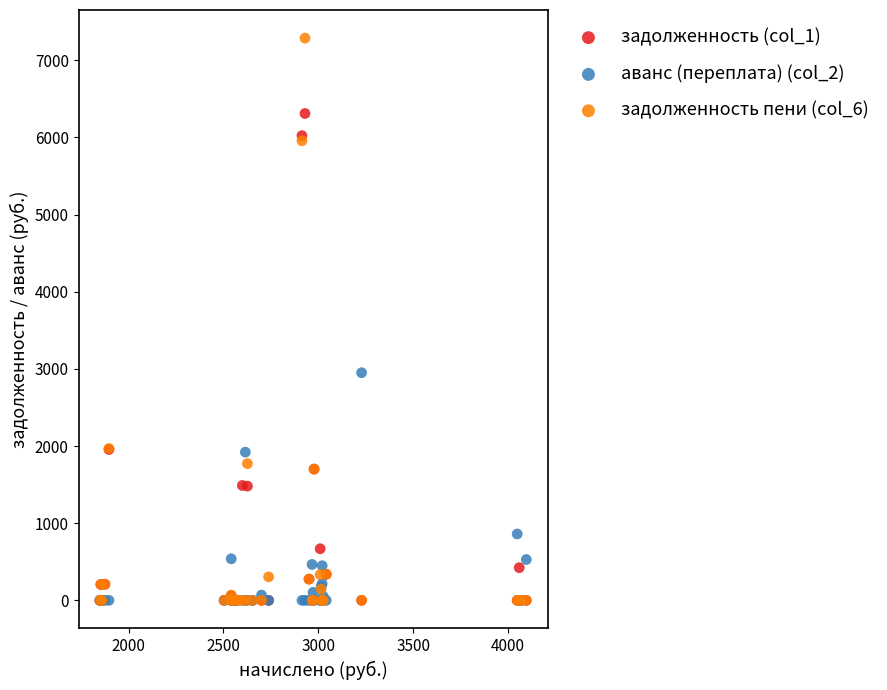

Which series has the largest Y range (max minus min)?

задолженность пени (col_6)